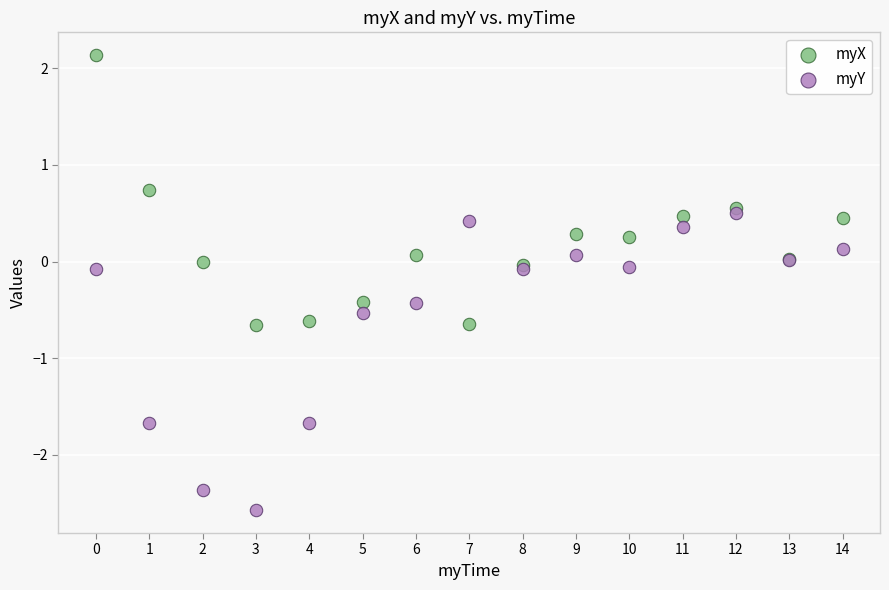

Which series reaches the maximum Y coordinate?

myX